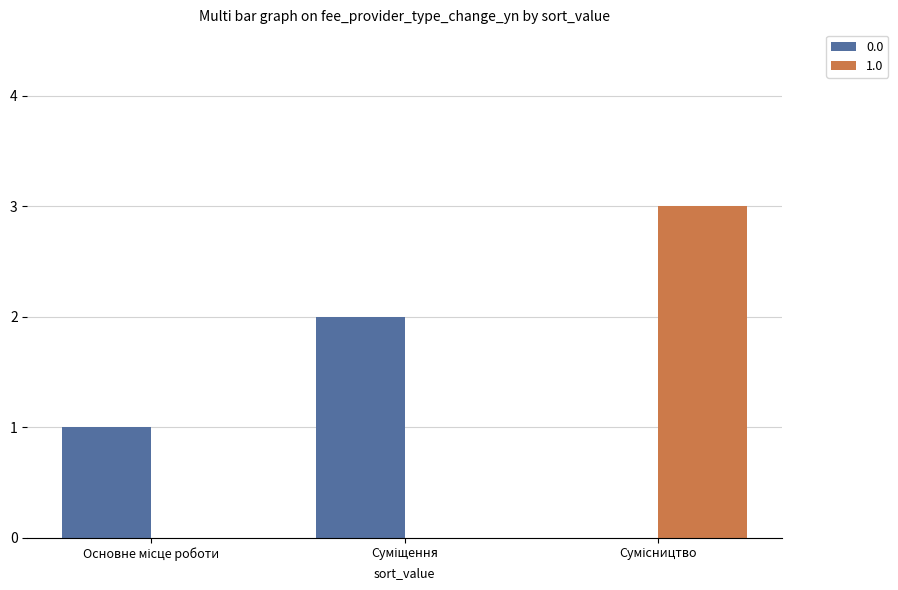

What is the maximum value shown in the chart?

3